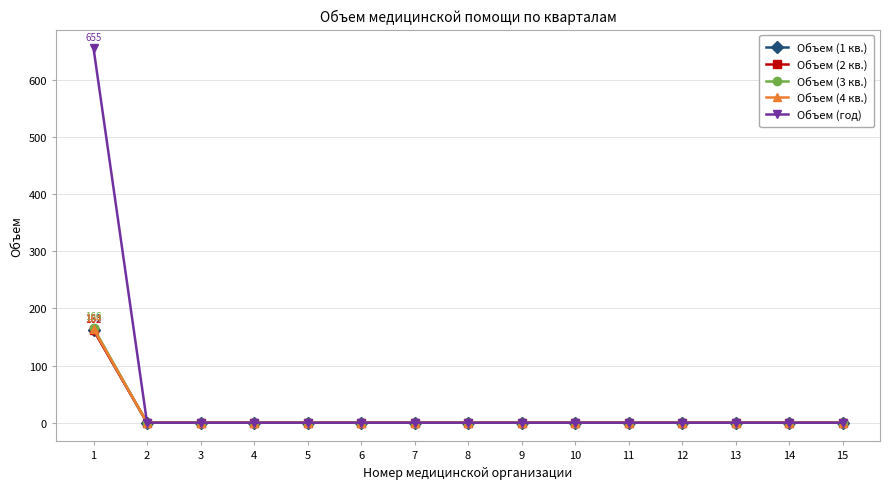

What is the greatest value displayed?

655